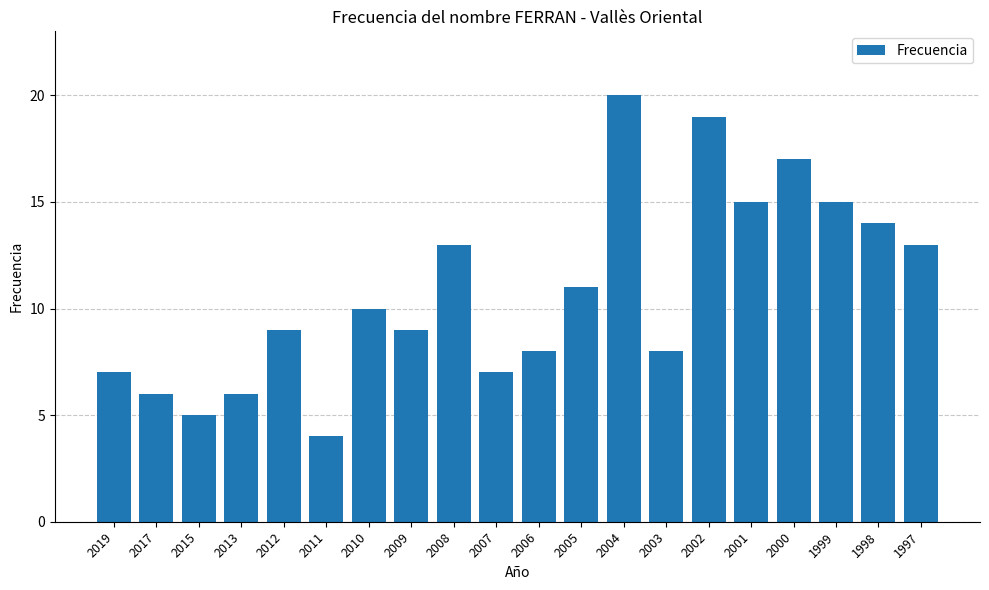

True or false: the data shows 17 at 2000.

True